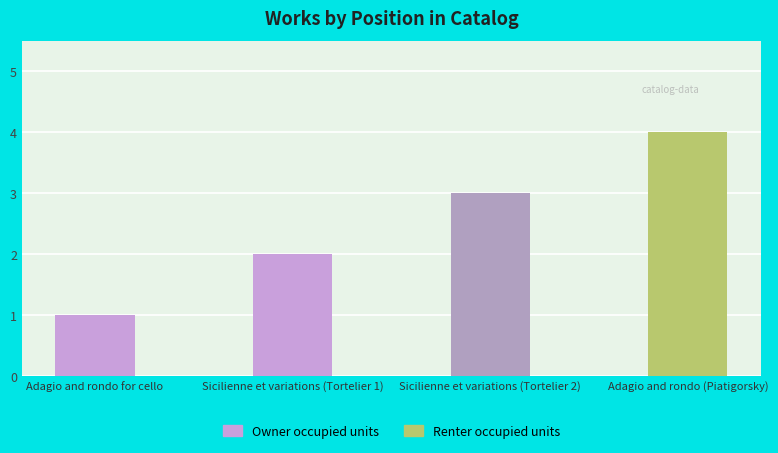

List the labels in order of value, largest first.

Adagio and rondo (Piatigorsky), Sicilienne et variations (Tortelier 2), Sicilienne et variations (Tortelier 1), Adagio and rondo for cello